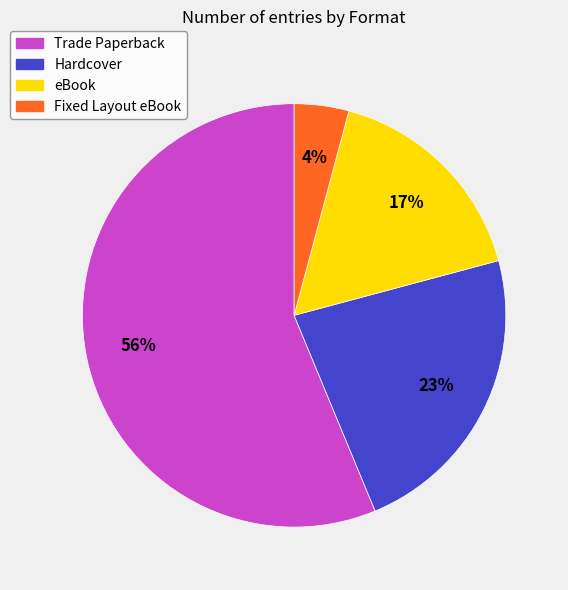

Count the number of slices in the pie.

4